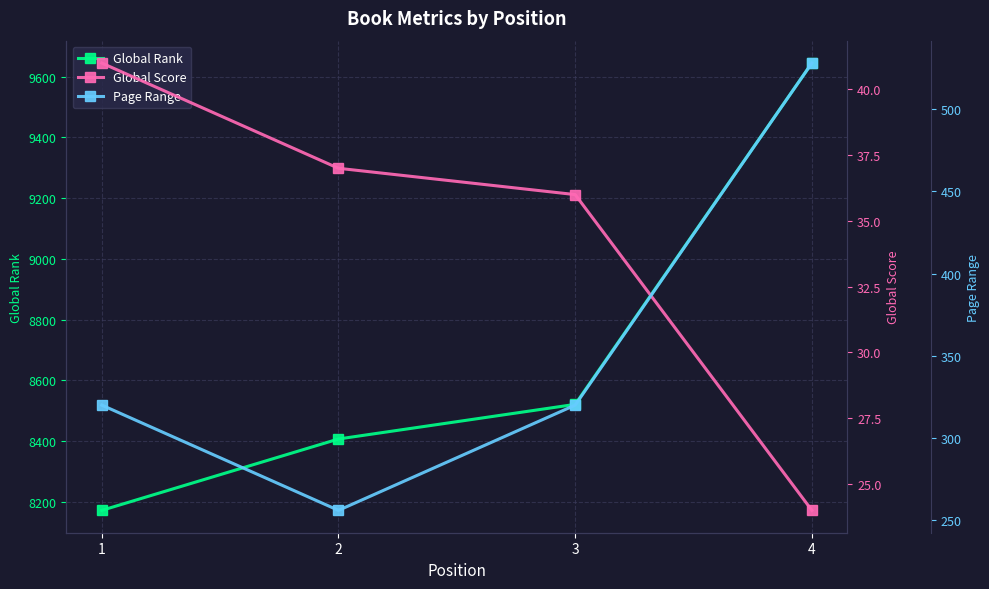

What is the sum of the Global Rank values at 2 and 1?

16579